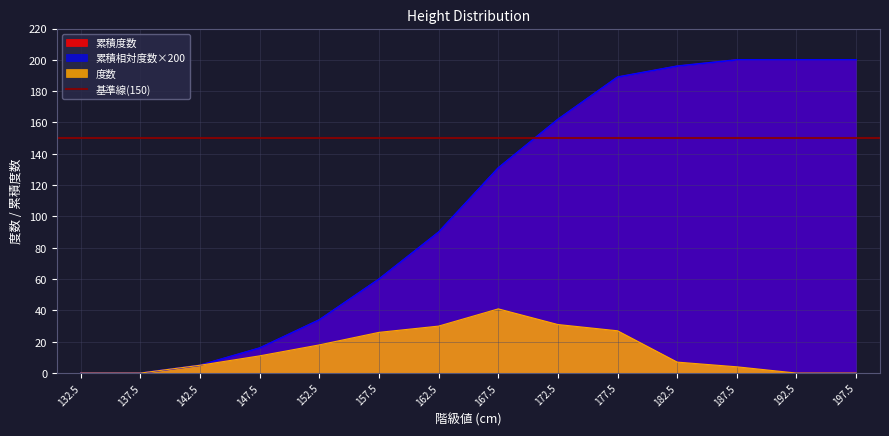

What is the maximum value shown in the chart?

200